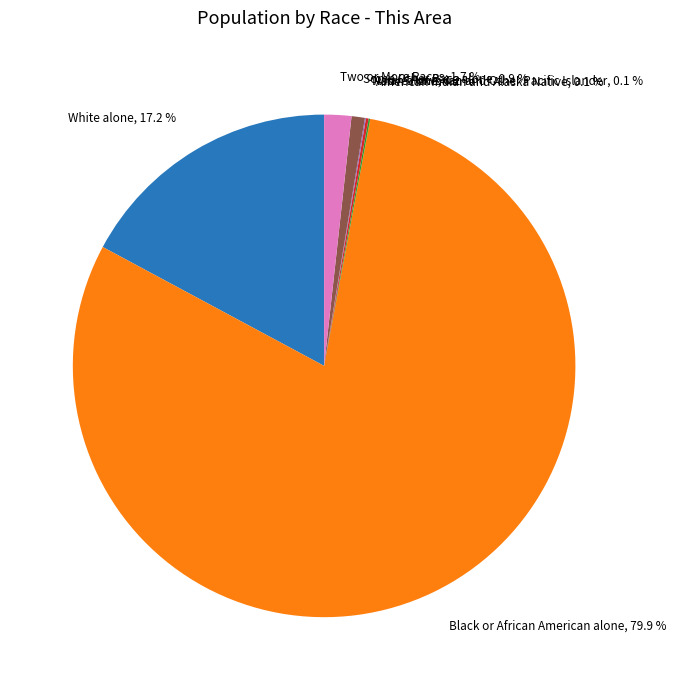

Which slice represents more than half of the pie?

Black or African American alone